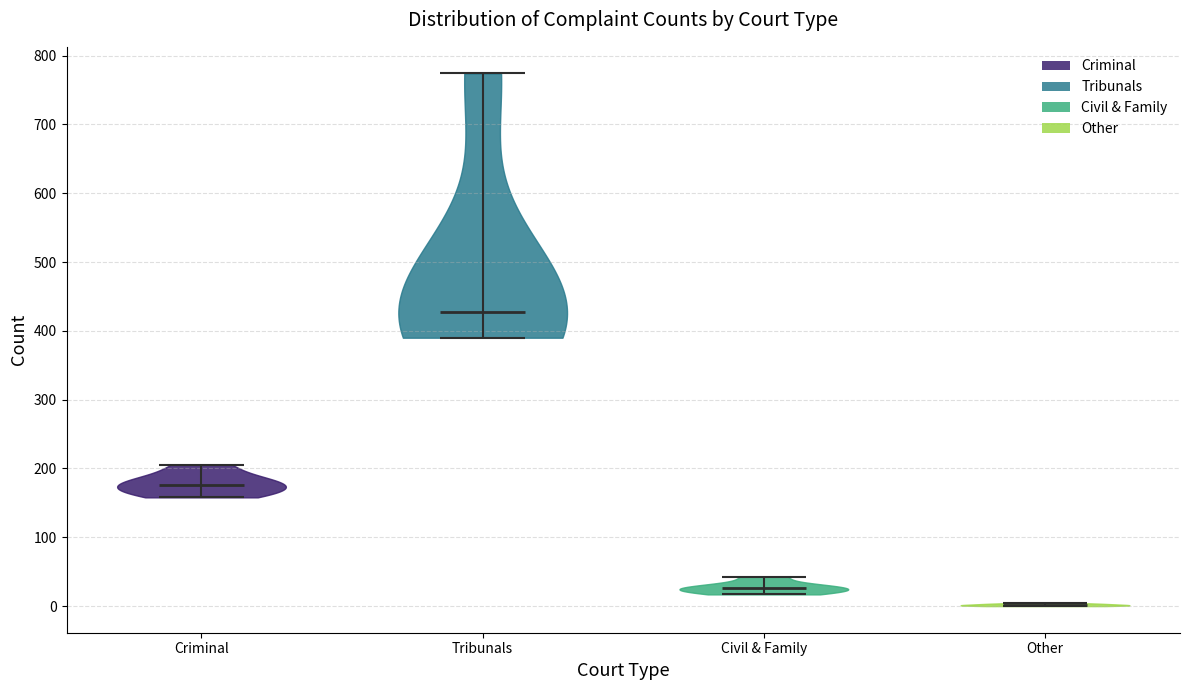

Which violin has the lowest median line?

Other